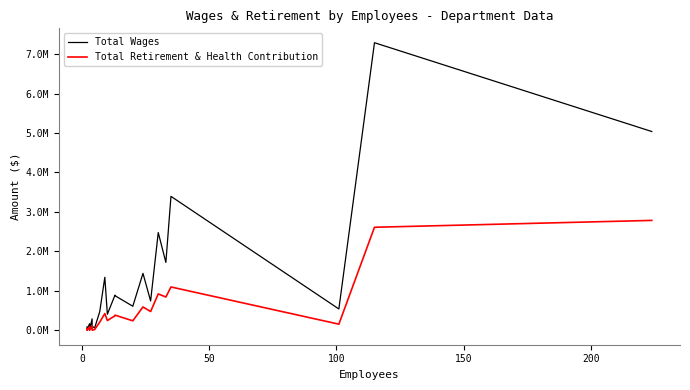

What is the greatest value displayed?

7287084